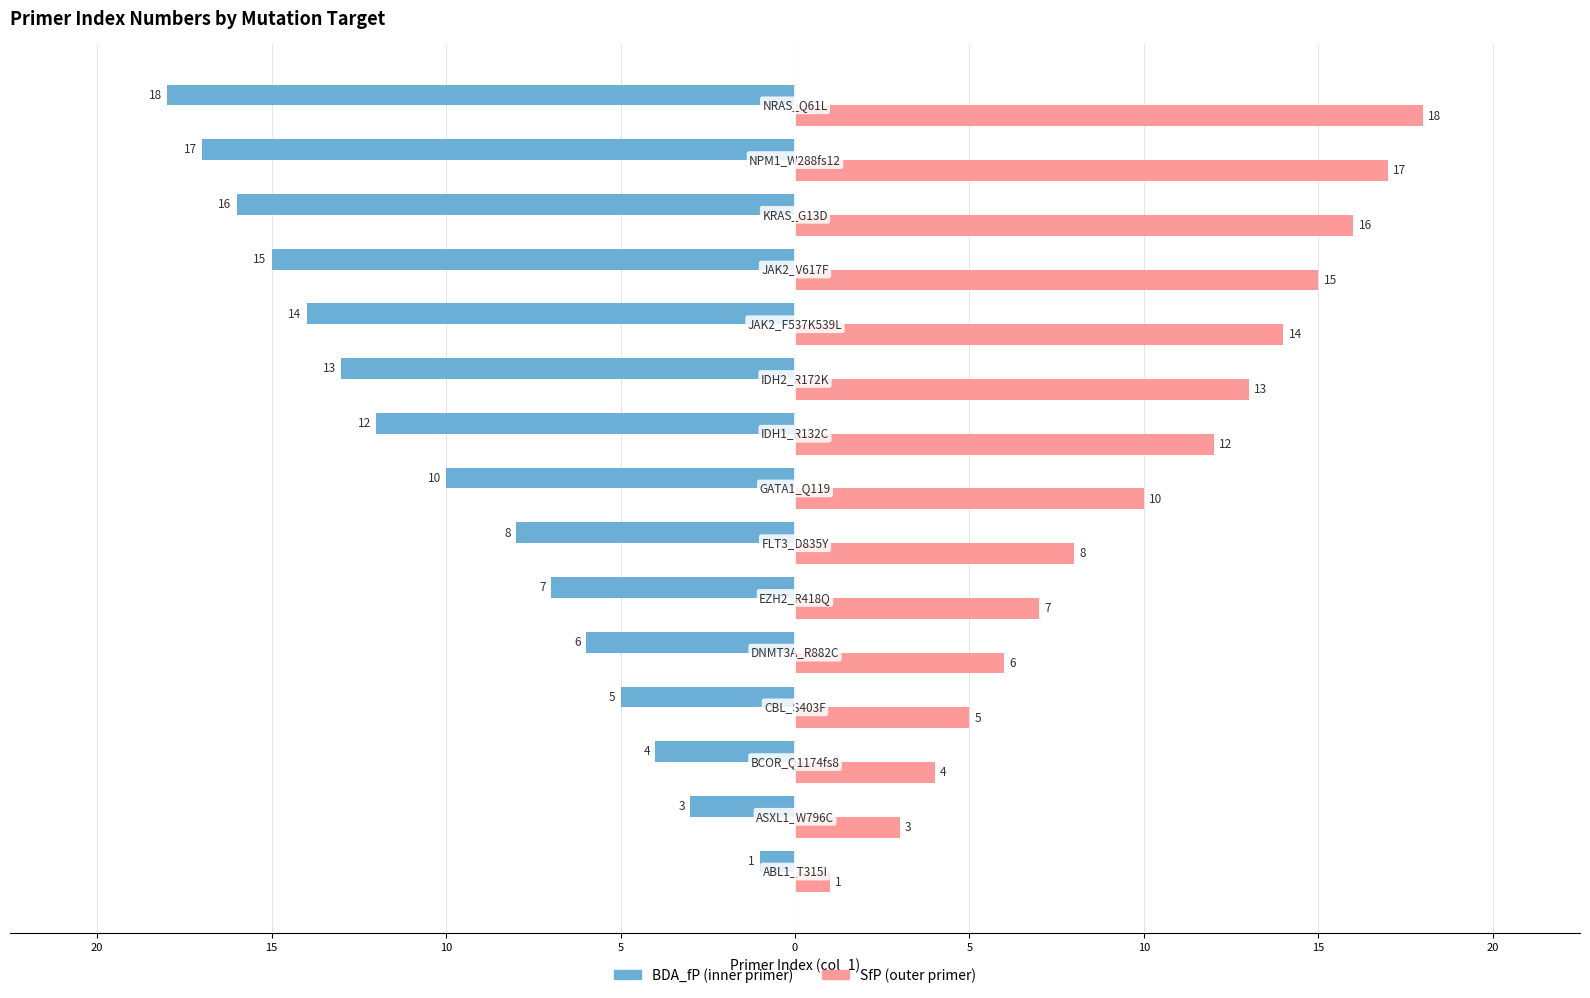

What are all the series names shown in the legend?

BDA_fP (inner primer), SfP (outer primer)